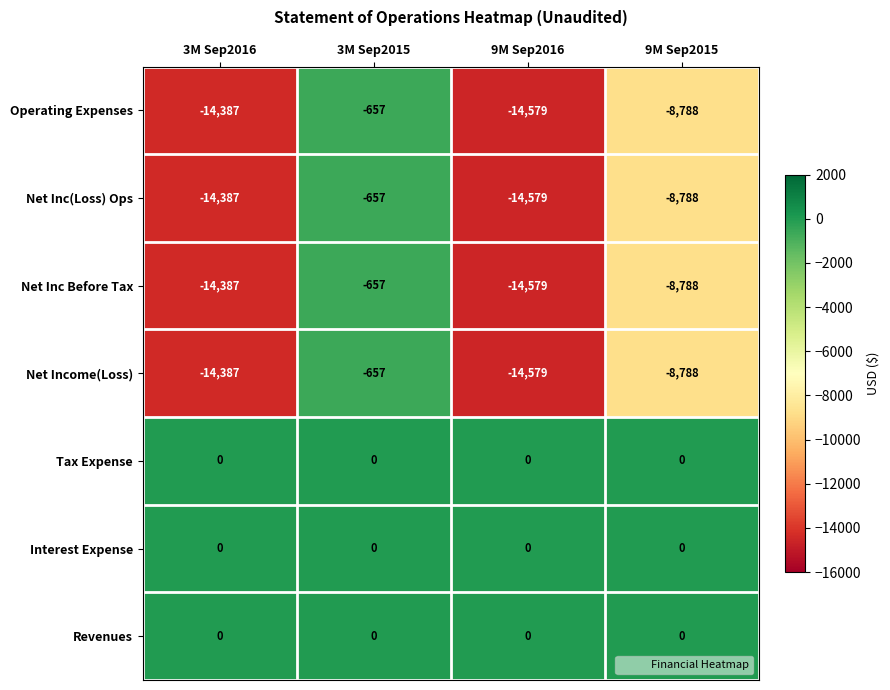

Is it true that Revenues equals 0 at 3M Sep2015?

True